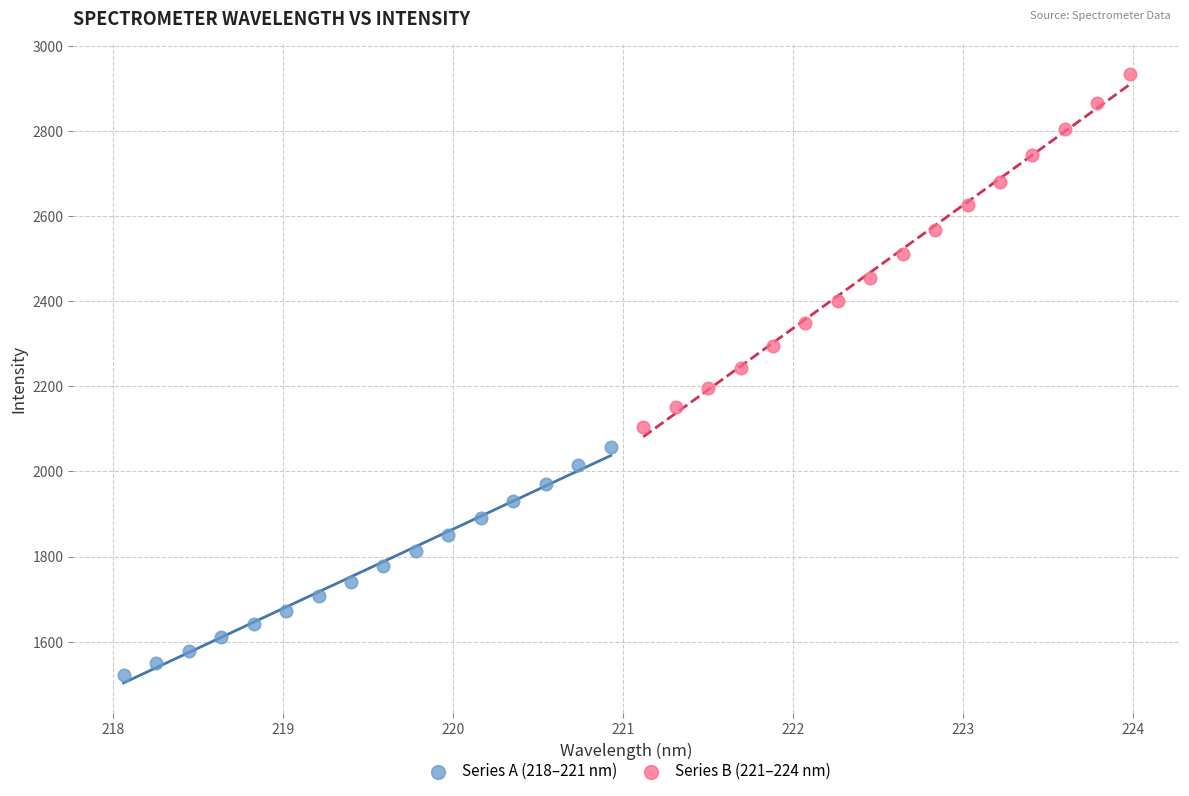

Which series reaches the maximum Y coordinate?

Series B (221–224 nm)